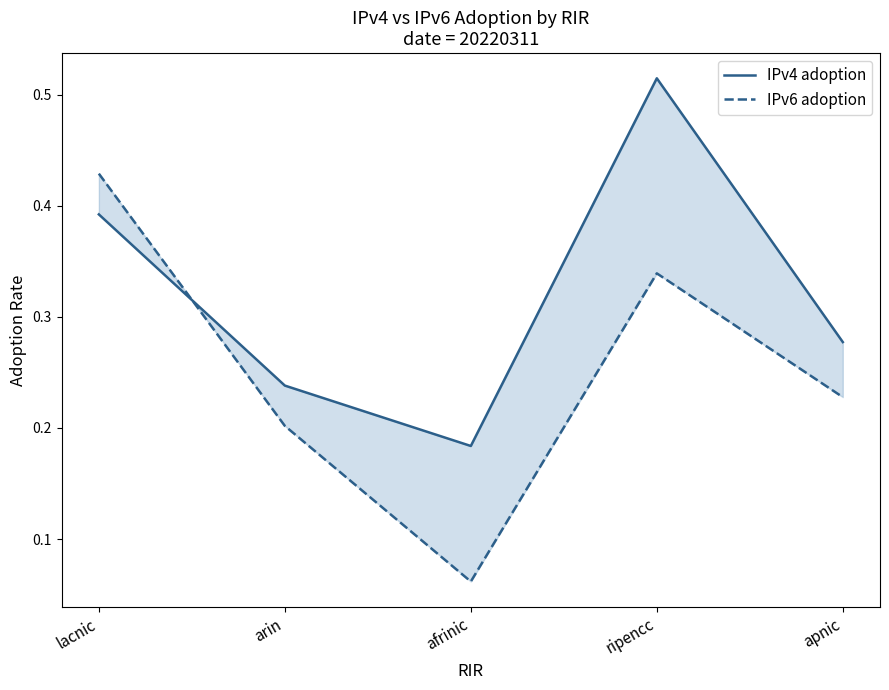

Between which two adjacent categories do IPv4 adoption and IPv6 adoption first intersect?

lacnic and arin